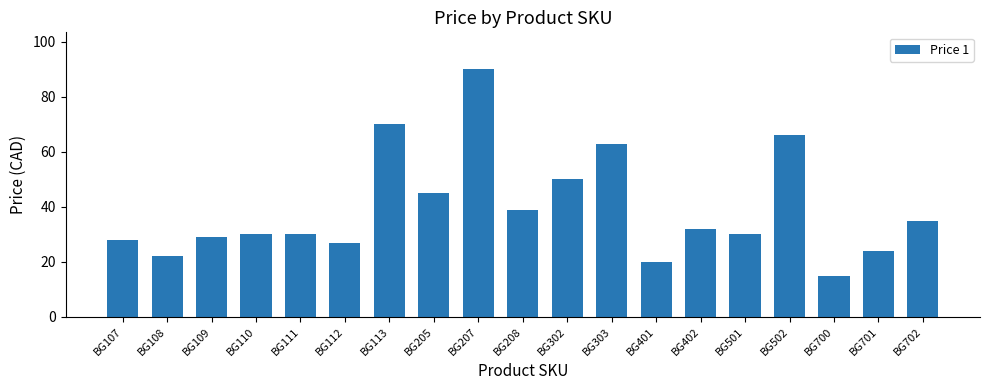

What is the smallest value displayed?

15.0